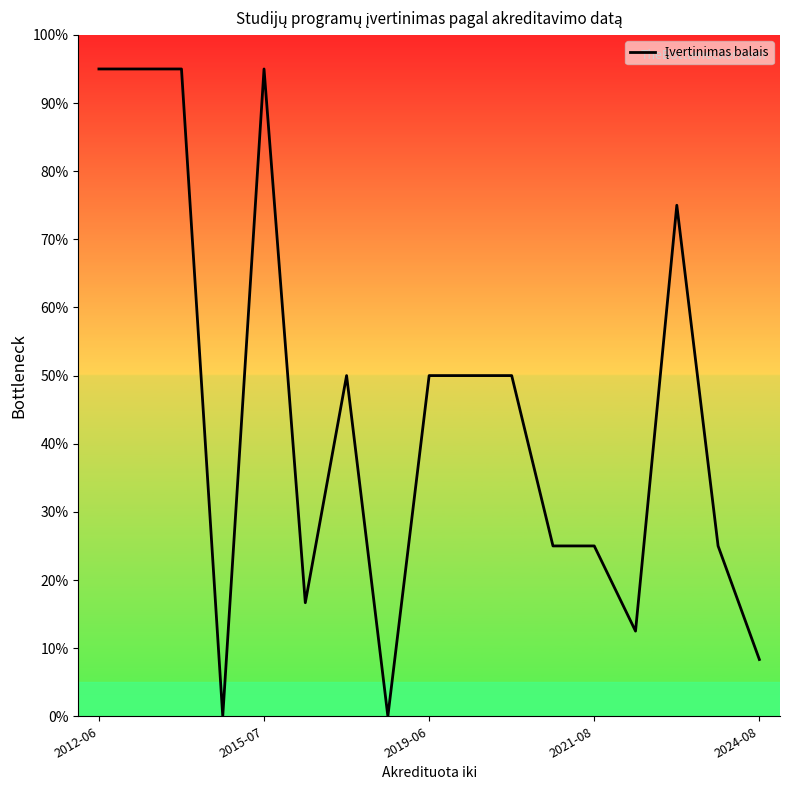

What is the difference between the maximum and minimum values?

95.0